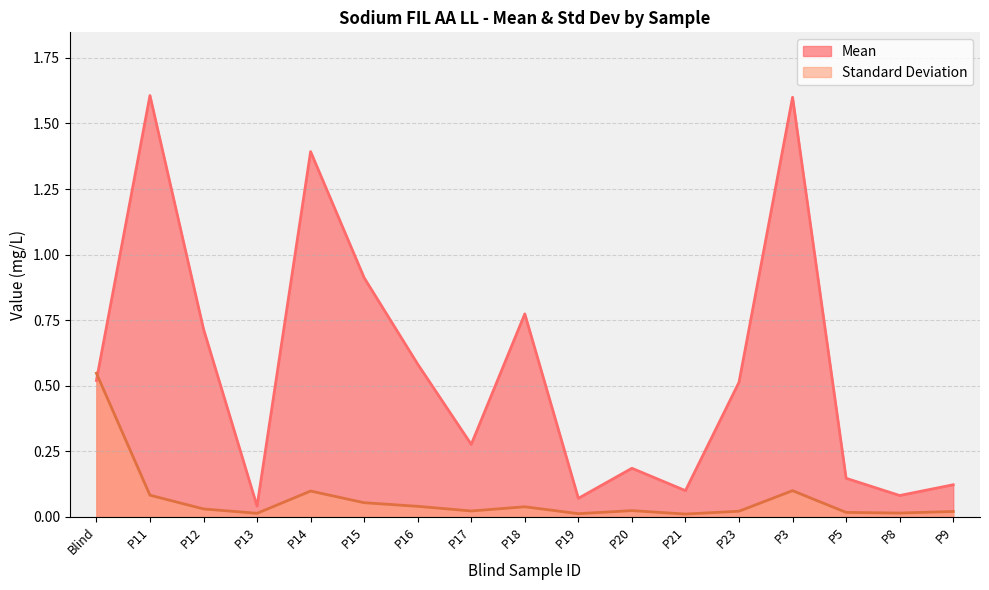

How many times do Standard Deviation and Mean cross each other?

1